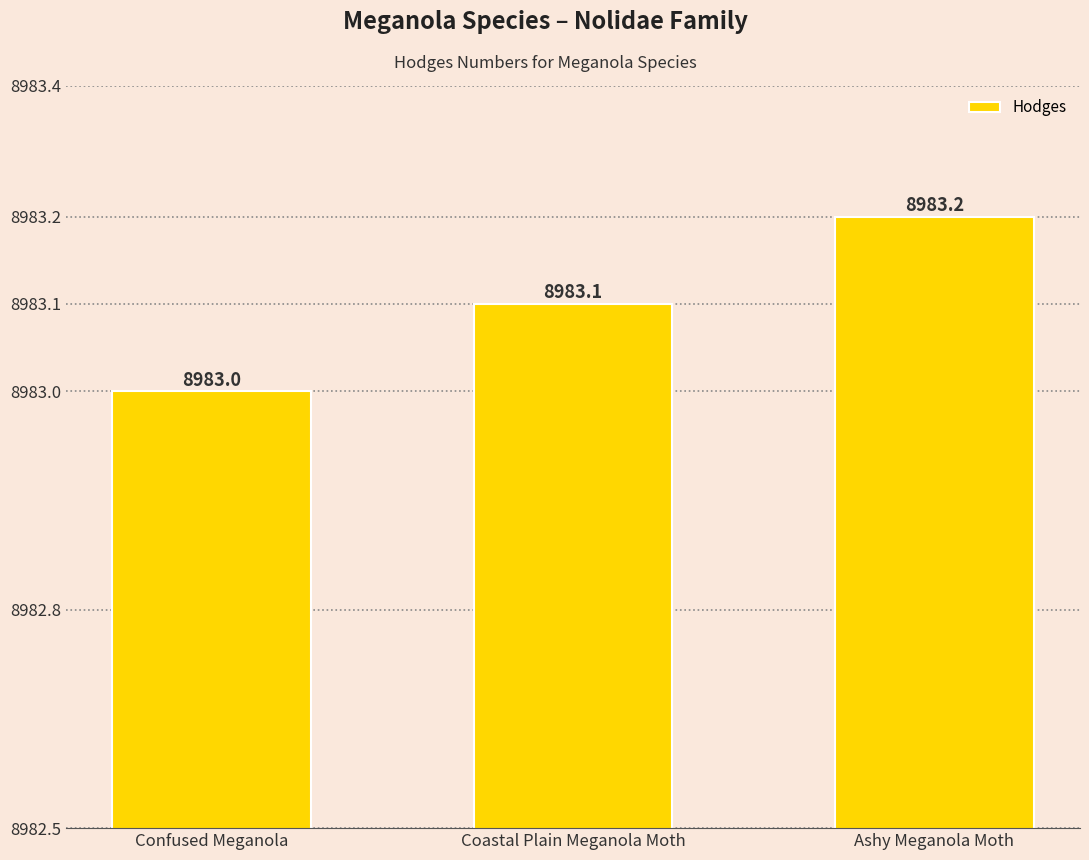

What is the difference between the values at Confused Meganola and Coastal Plain Meganola Moth?

0.1